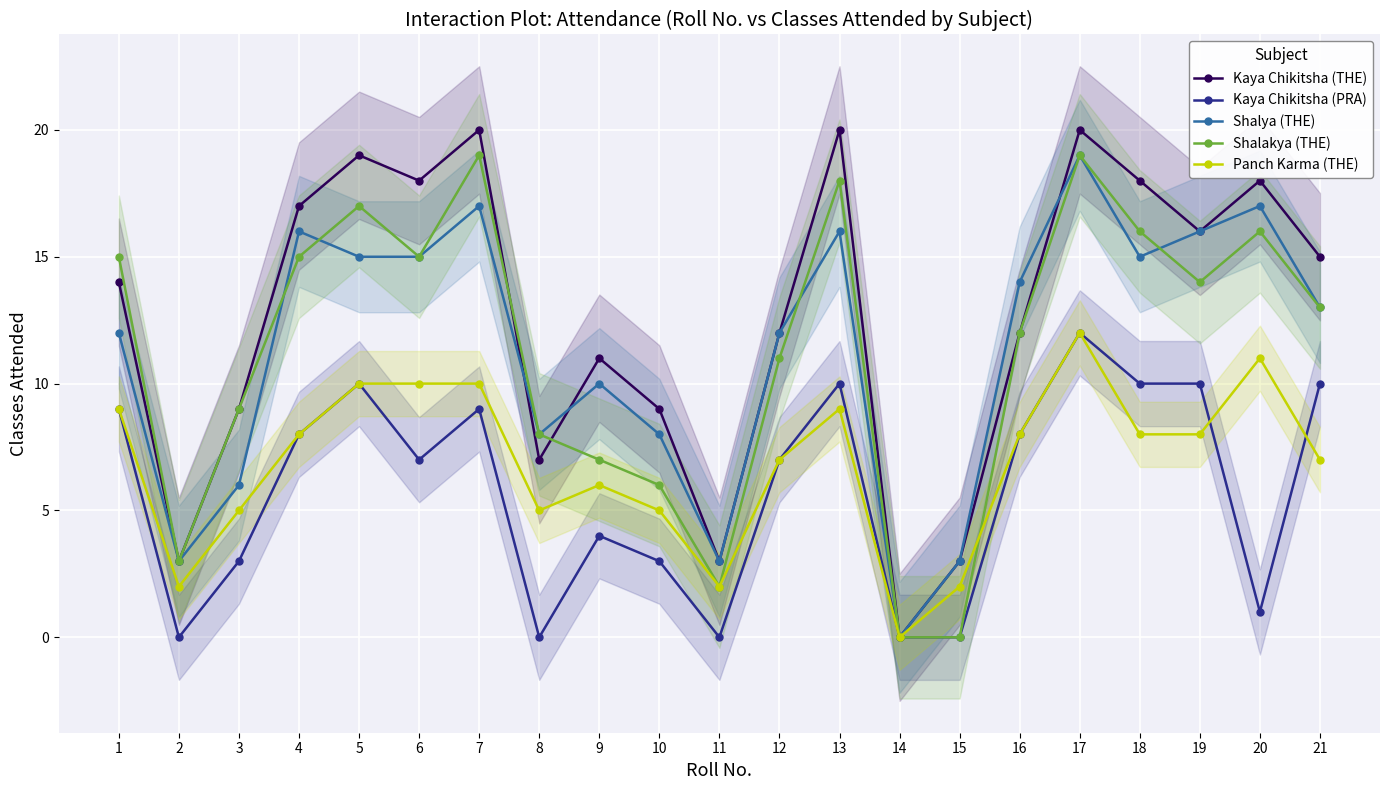

Is the value of Panch Karma (THE) at 20 greater than the value of Shalakya (THE) at 3?

Yes